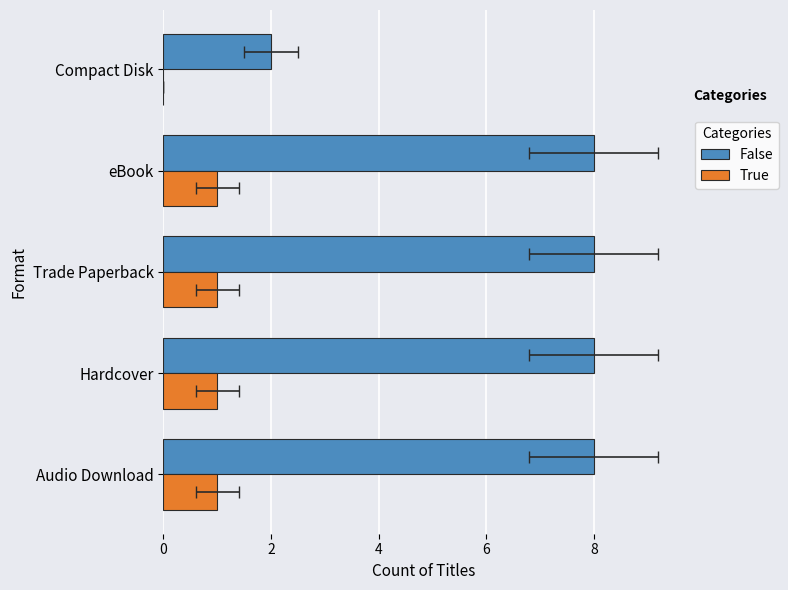

Rank the series by their average value, from lowest to highest.

True, False